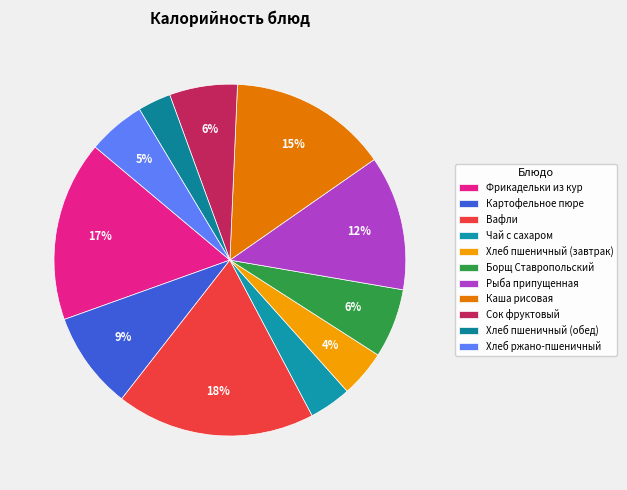

How many slices are in this pie chart?

11